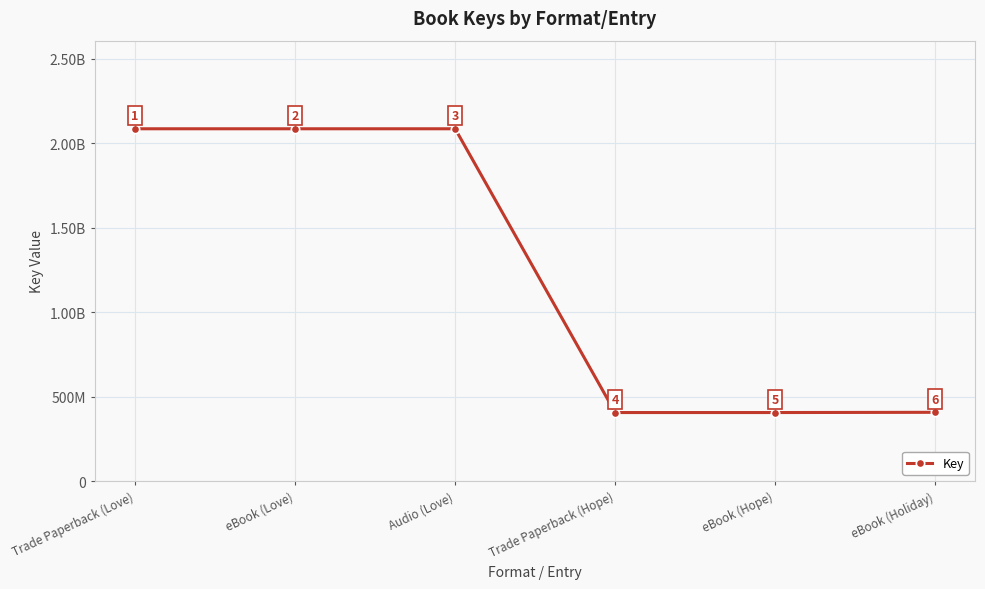

Count the number of categories in the chart.

6